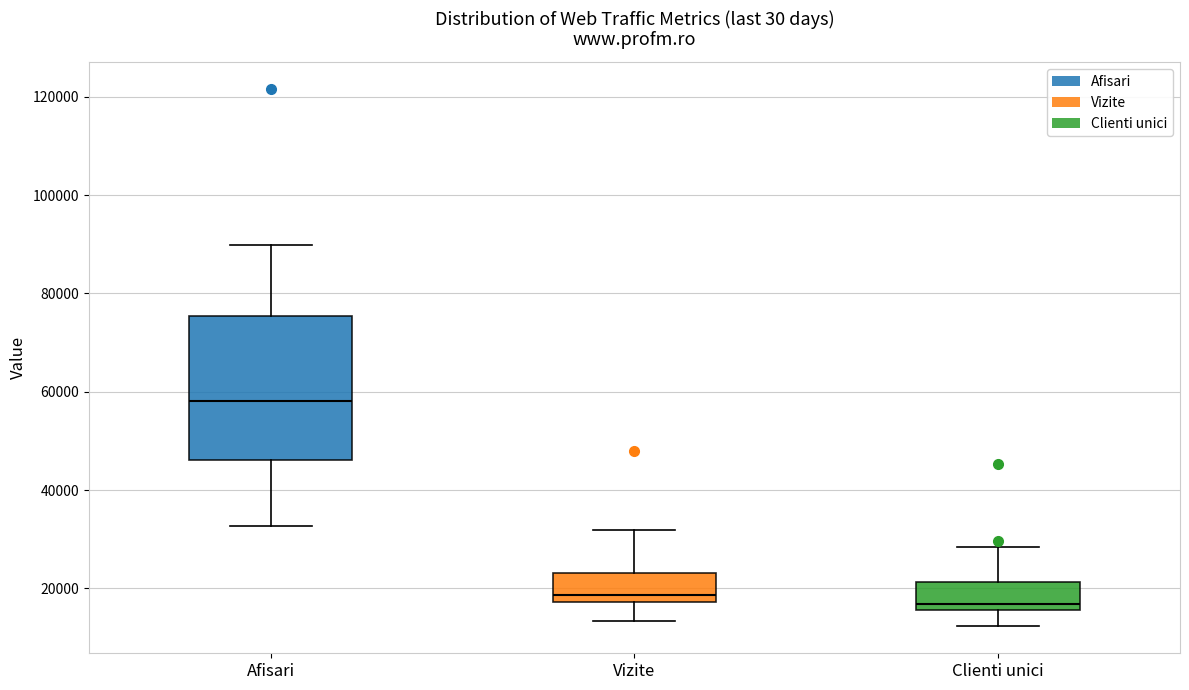

Where does the upper whisker of the box for Clienti unici end on the y-axis? The values are not printed on the chart, so give them approximately, as read against the axis.

28000